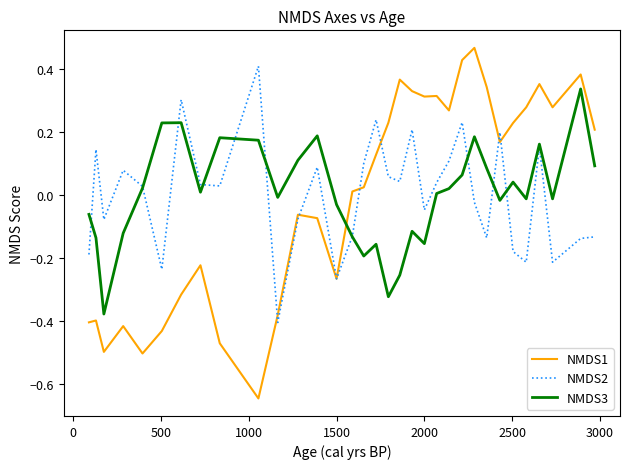

Which series has the widest spread of values?

NMDS1